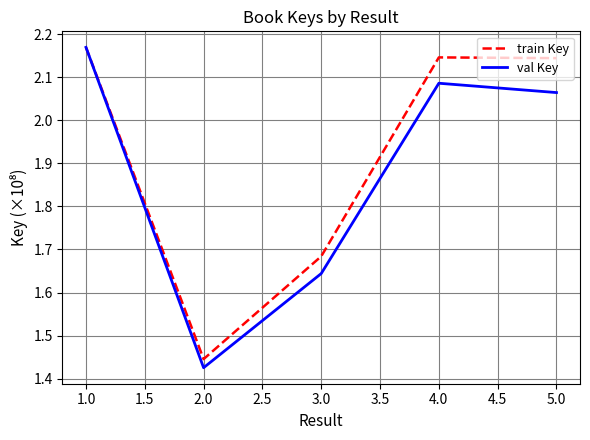

The value of val Key at 2.0 is 2.8. True or false?

False